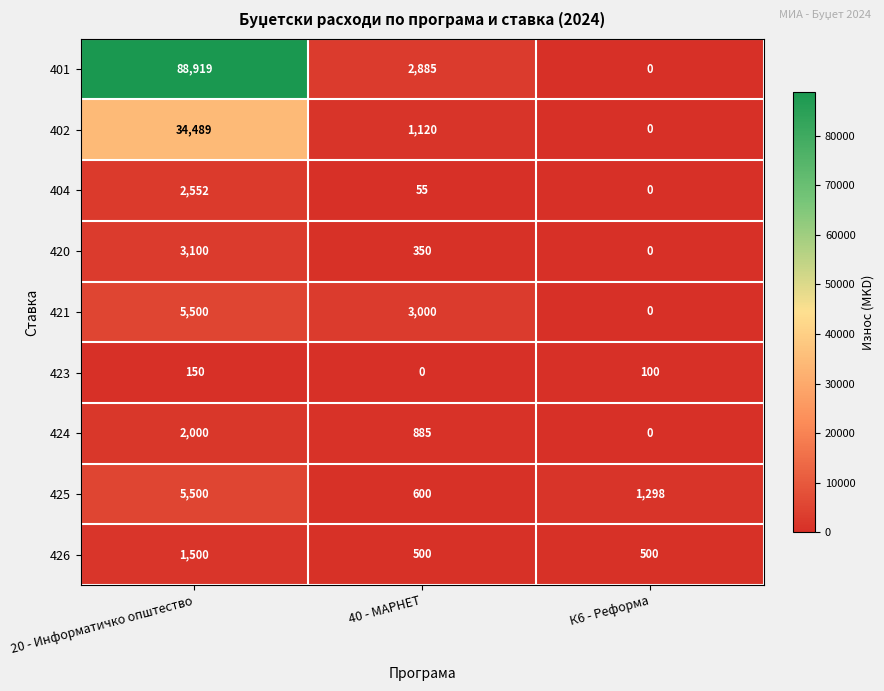

The 401 series shows 120246 at 20 - Информатичко општество. True or false?

False